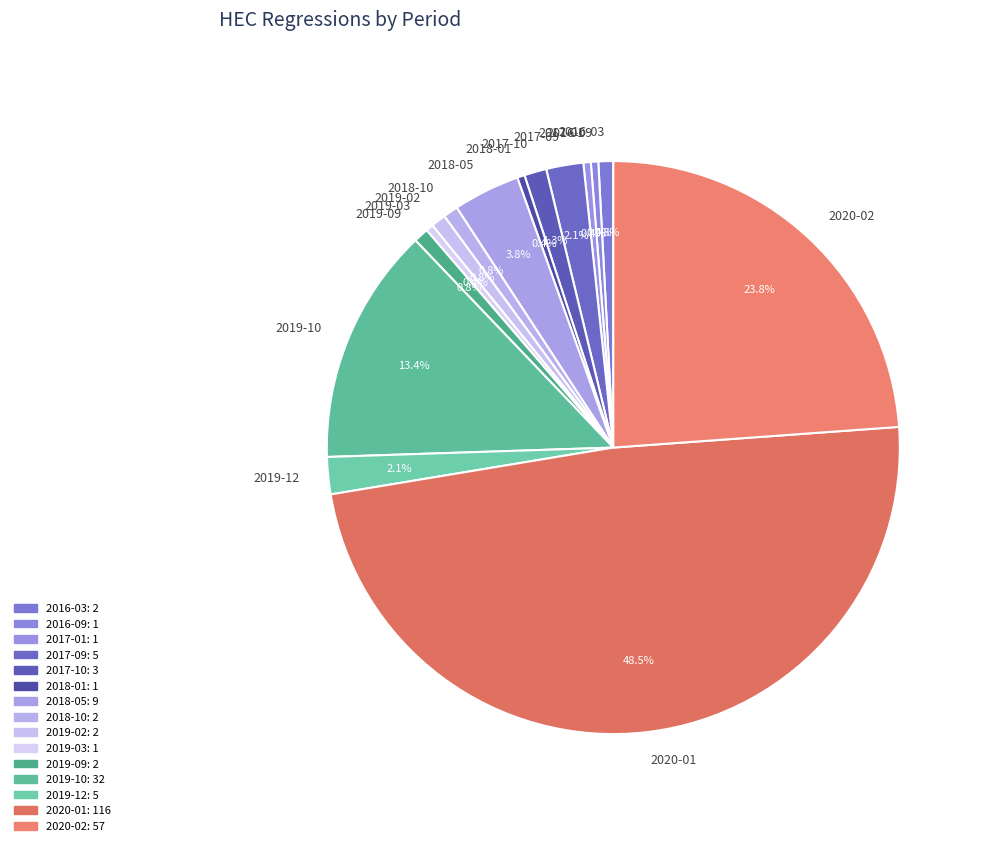

To the nearest percent, what is the difference between the largest and smallest slice percentages?

48%